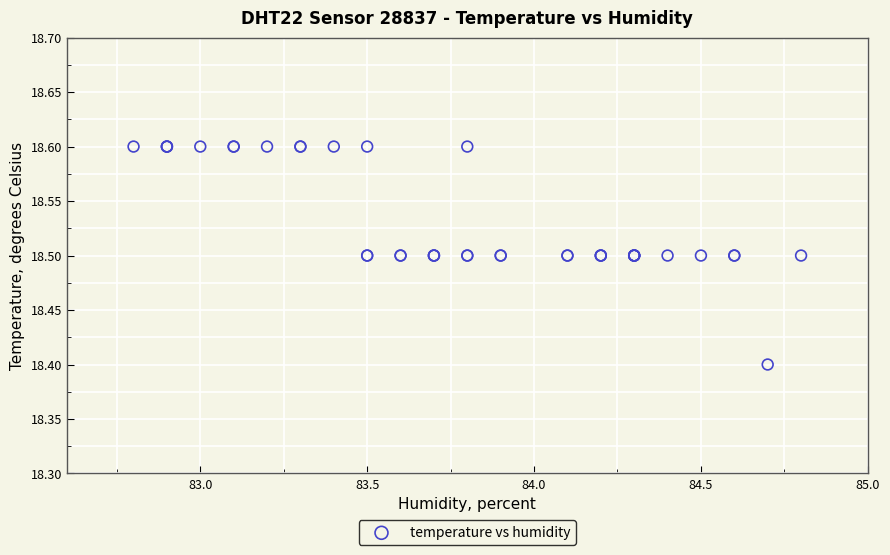

What Y value in the scatter plot is closest to 18?

18.4